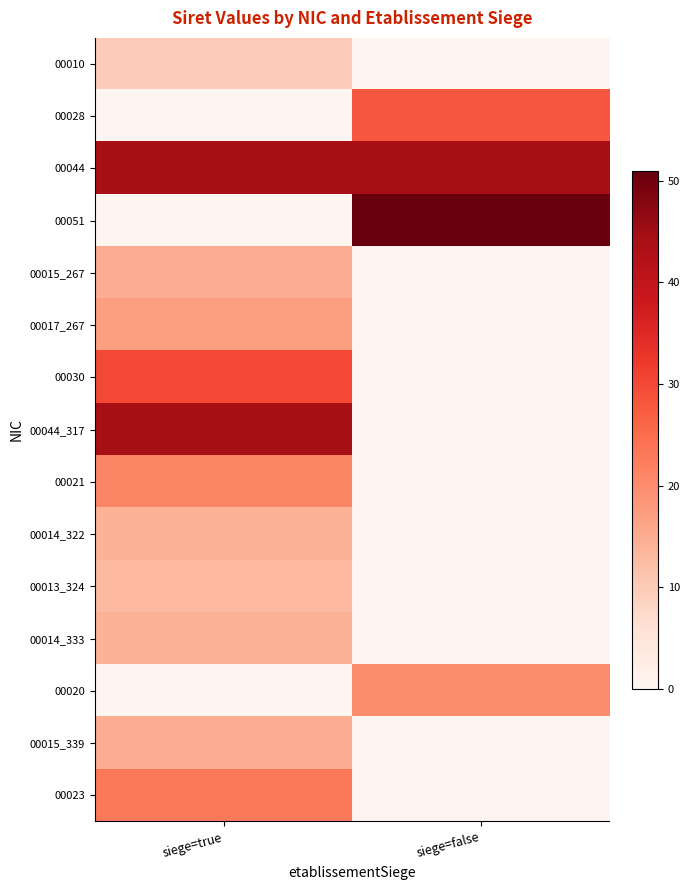

How many distinct data groups are displayed?

15